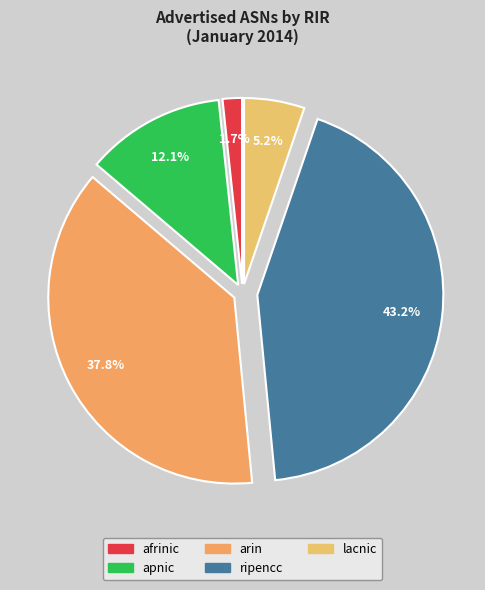

How many segments does this pie chart have?

5